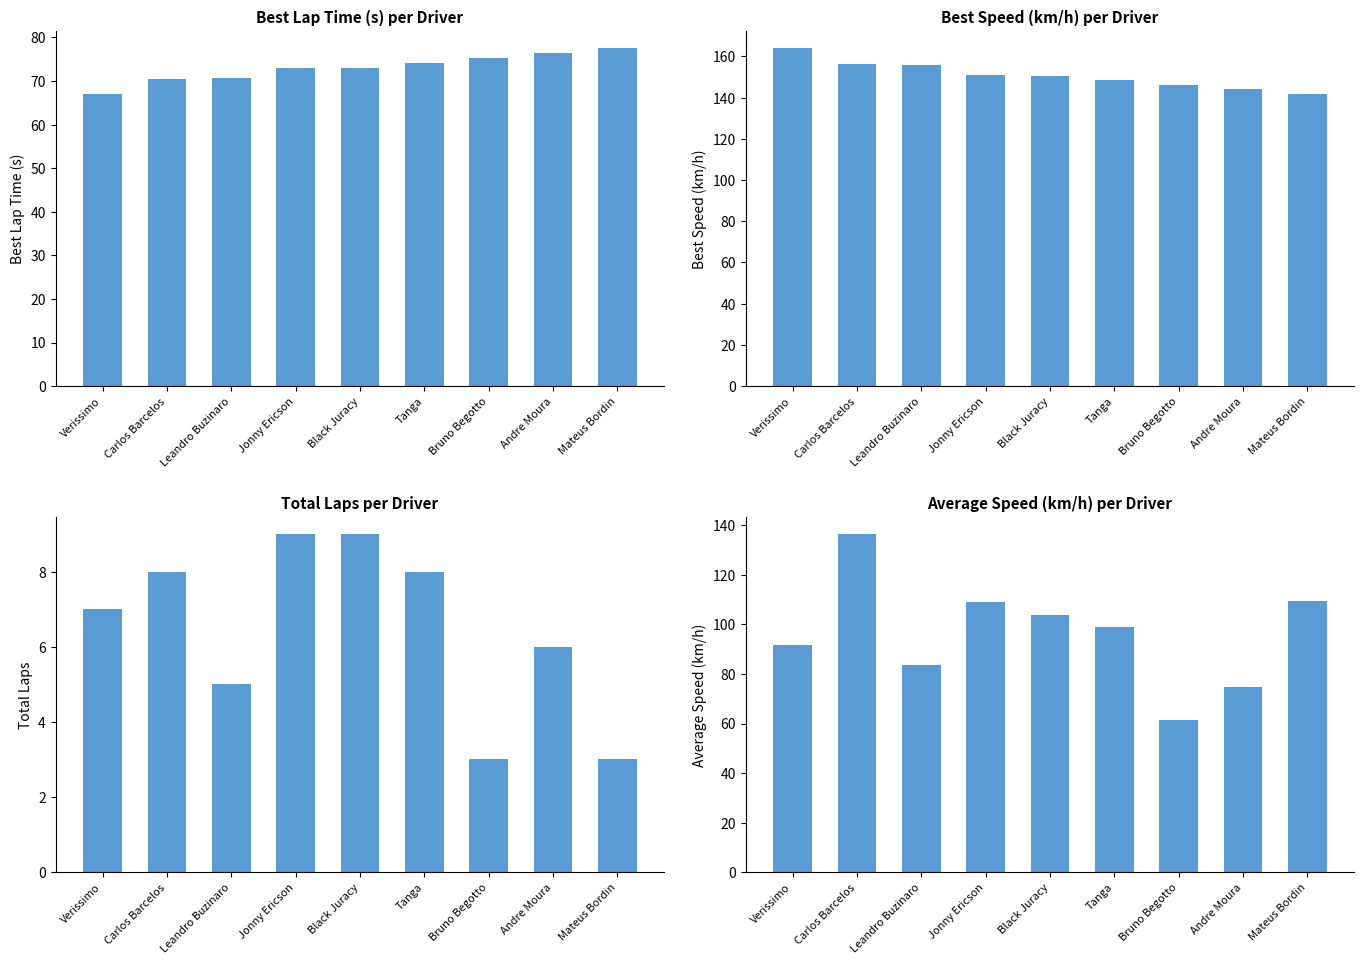

Which series has the widest spread of values?

Average Speed